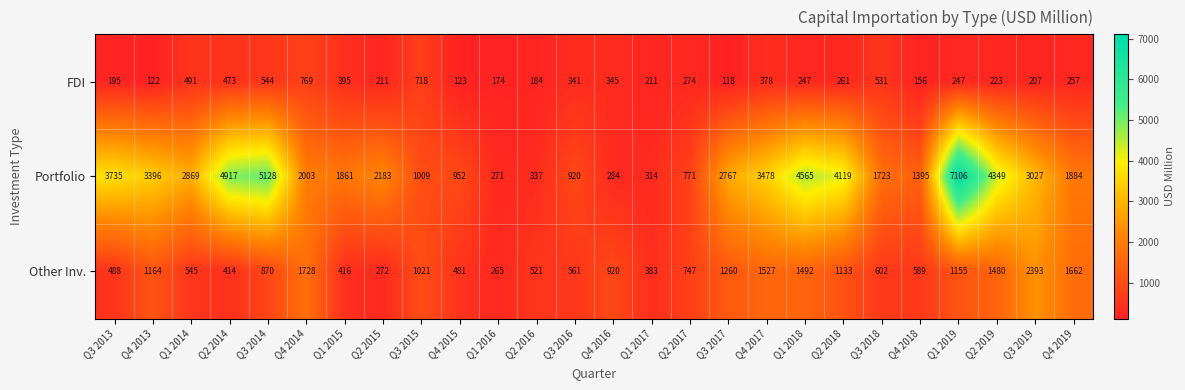

What is the sum of the Other Inv. values at Q3 2015 and Q3 2016?

1582